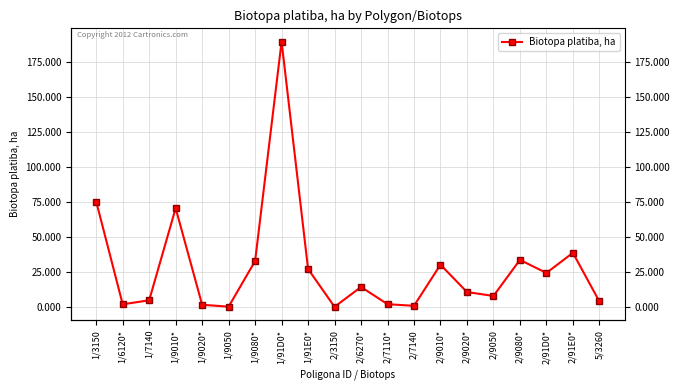

Where does the data first go above 14?

1/3150